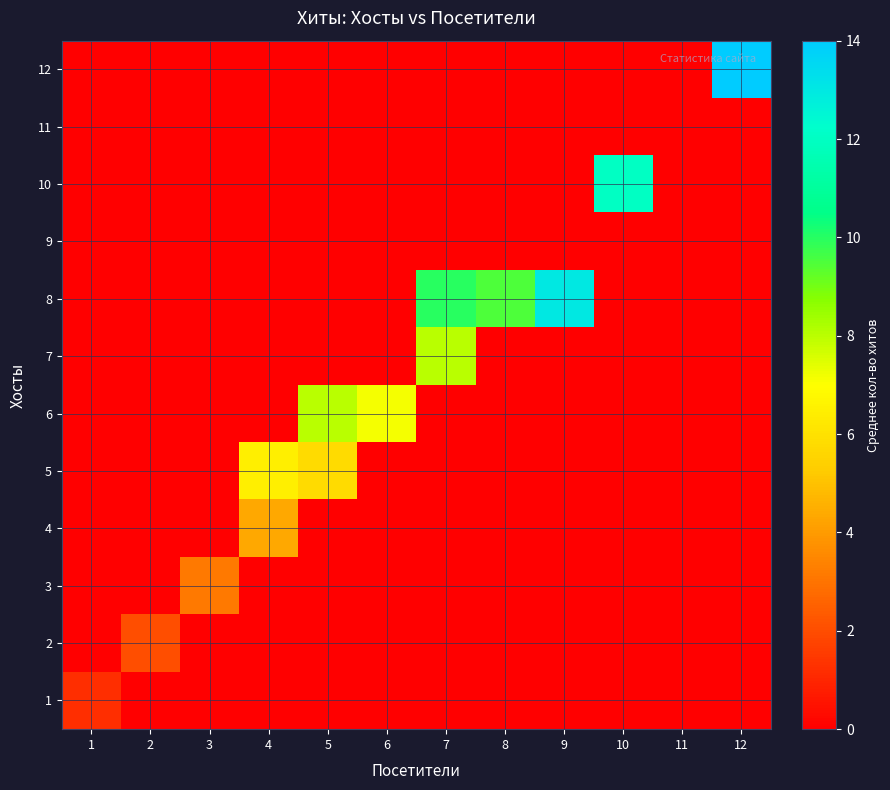

Reading right to left, transcribe all the data shown in this chart.

1: 12=0.0	11=0.0	10=0.0	9=0.0	8=0.0	7=0.0	6=0.0	5=0.0	4=0.0	3=0.0	2=0.0	1=1.2
2: 12=0.0	11=0.0	10=0.0	9=0.0	8=0.0	7=0.0	6=0.0	5=0.0	4=0.0	3=0.0	2=2.0	1=0.0
3: 12=0.0	11=0.0	10=0.0	9=0.0	8=0.0	7=0.0	6=0.0	5=0.0	4=0.0	3=3.1	2=0.0	1=0.0
4: 12=0.0	11=0.0	10=0.0	9=0.0	8=0.0	7=0.0	6=0.0	5=0.0	4=4.3	3=0.0	2=0.0	1=0.0
5: 12=0.0	11=0.0	10=0.0	9=0.0	8=0.0	7=0.0	6=0.0	5=5.8	4=6.5	3=0.0	2=0.0	1=0.0
6: 12=0.0	11=0.0	10=0.0	9=0.0	8=0.0	7=0.0	6=7.2	5=8.0	4=0.0	3=0.0	2=0.0	1=0.0
7: 12=0.0	11=0.0	10=0.0	9=0.0	8=0.0	7=8.0	6=0.0	5=0.0	4=0.0	3=0.0	2=0.0	1=0.0
8: 12=0.0	11=0.0	10=0.0	9=13.0	8=9.5	7=10.0	6=0.0	5=0.0	4=0.0	3=0.0	2=0.0	1=0.0
9: 12=0.0	11=0.0	10=0.0	9=0.0	8=0.0	7=0.0	6=0.0	5=0.0	4=0.0	3=0.0	2=0.0	1=0.0
10: 12=0.0	11=0.0	10=12.0	9=0.0	8=0.0	7=0.0	6=0.0	5=0.0	4=0.0	3=0.0	2=0.0	1=0.0
11: 12=0.0	11=0.0	10=0.0	9=0.0	8=0.0	7=0.0	6=0.0	5=0.0	4=0.0	3=0.0	2=0.0	1=0.0
12: 12=14.0	11=0.0	10=0.0	9=0.0	8=0.0	7=0.0	6=0.0	5=0.0	4=0.0	3=0.0	2=0.0	1=0.0